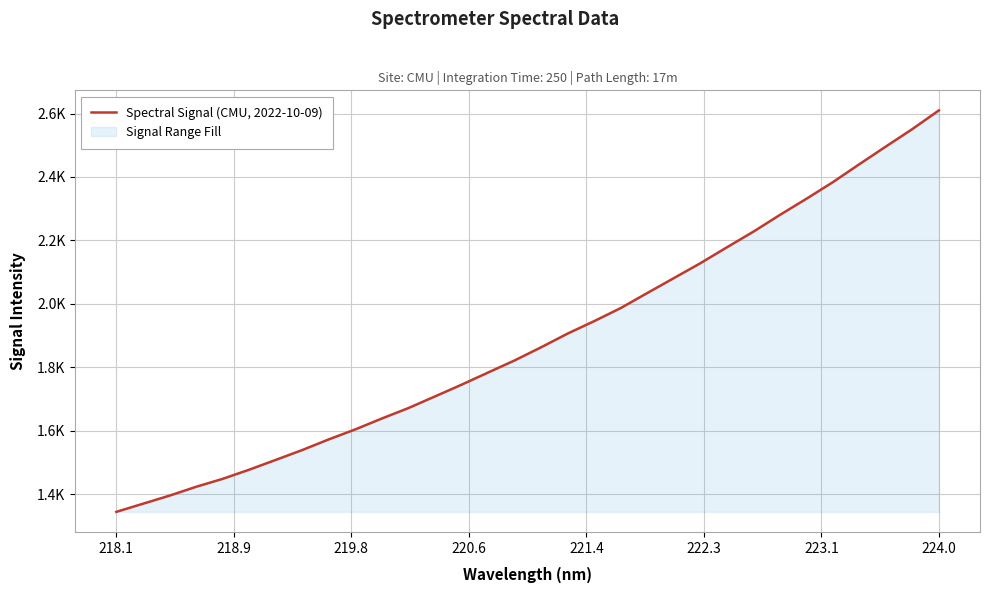

What is the value of the 32nd point from the left?

2609.9